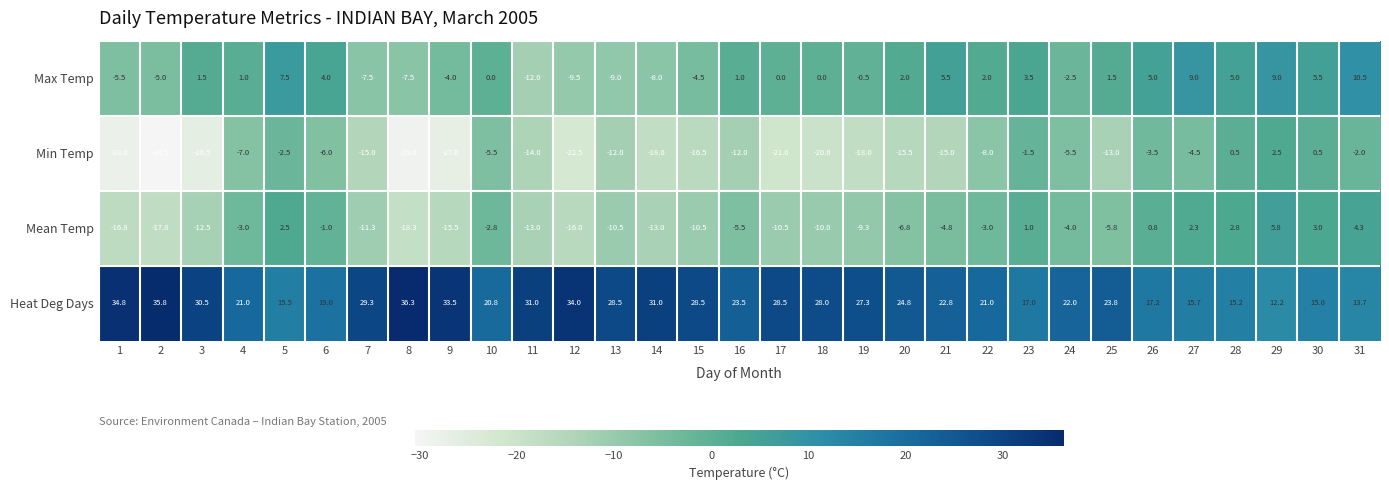

What is the sum of the Min Temp values at 8 and 5?

-31.5